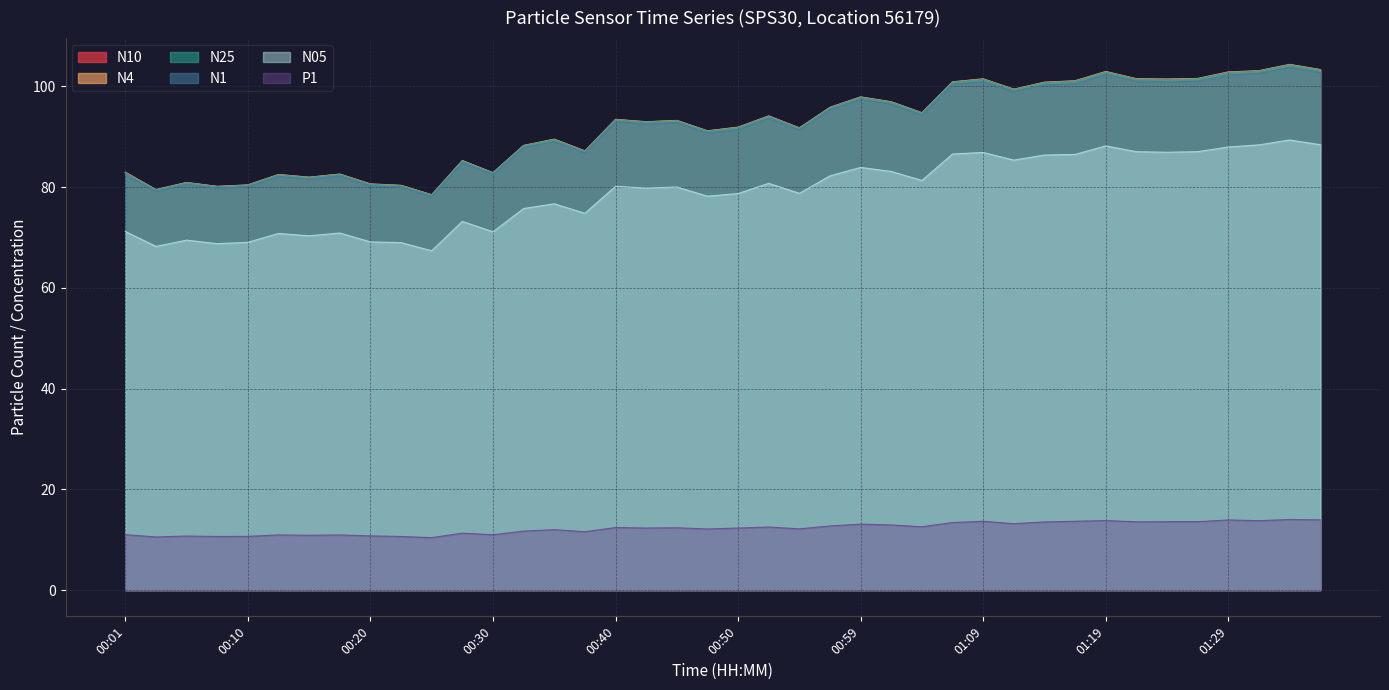

True or false: N05 and N4 intersect in this chart.

False